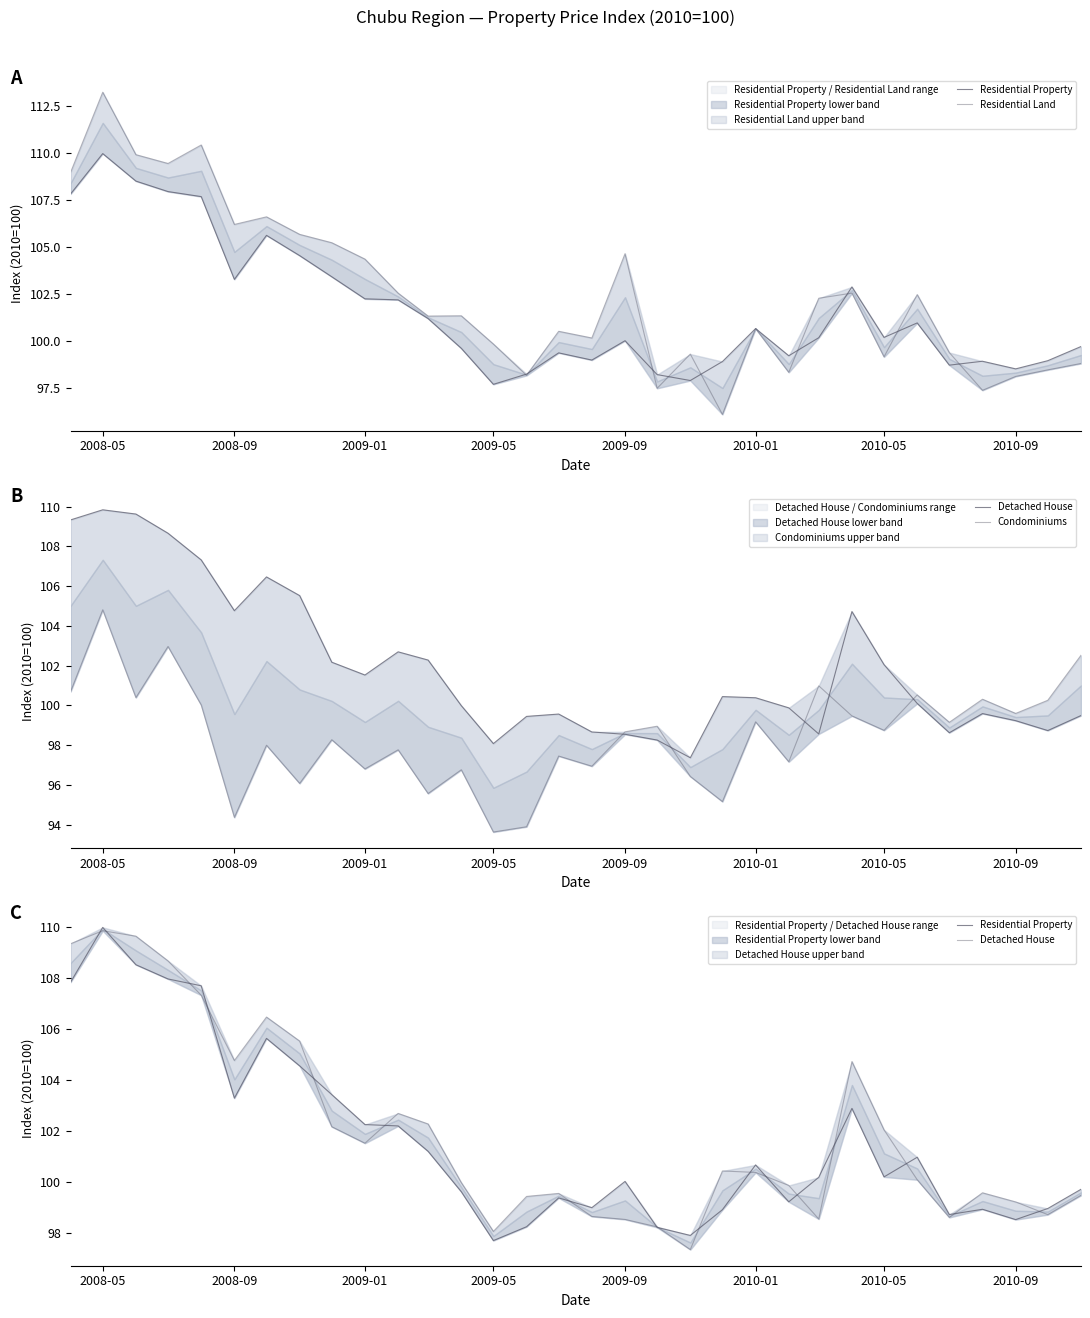

Reading left to right, what are all the values shown in this chart?

Residential Property: 107.8	110.0	108.5	107.9	107.7	103.3	105.6	104.5	103.4	102.3	102.2	101.2	99.6	97.7	98.3	99.4	99.0	100.0	98.2	97.9	98.9	100.7	99.2	100.2	102.9	100.2	101.0	98.7	98.9	98.5	99.0	99.7
Residential Land: 109.0	113.2	109.9	109.4	110.4	106.2	106.6	105.7	105.2	104.4	102.6	101.3	101.4	99.9	98.2	100.5	100.2	104.7	97.5	99.3	96.1	100.7	98.4	102.3	102.6	99.2	102.5	99.4	97.4	98.1	98.5	98.8
Detached House: 109.3	109.8	109.6	108.7	107.3	104.8	106.5	105.5	102.2	101.5	102.7	102.3	100.0	98.1	99.4	99.6	98.7	98.5	98.3	97.4	100.4	100.4	99.9	98.6	104.7	102.0	100.1	98.6	99.6	99.2	98.7	99.5
Condominiums: 100.7	104.8	100.4	103.0	100.0	94.4	98.0	96.1	98.3	96.8	97.8	95.6	96.8	93.6	93.9	97.5	96.9	98.7	99.0	96.4	95.2	99.2	97.2	101.0	99.5	98.7	100.5	99.1	100.3	99.6	100.3	102.5